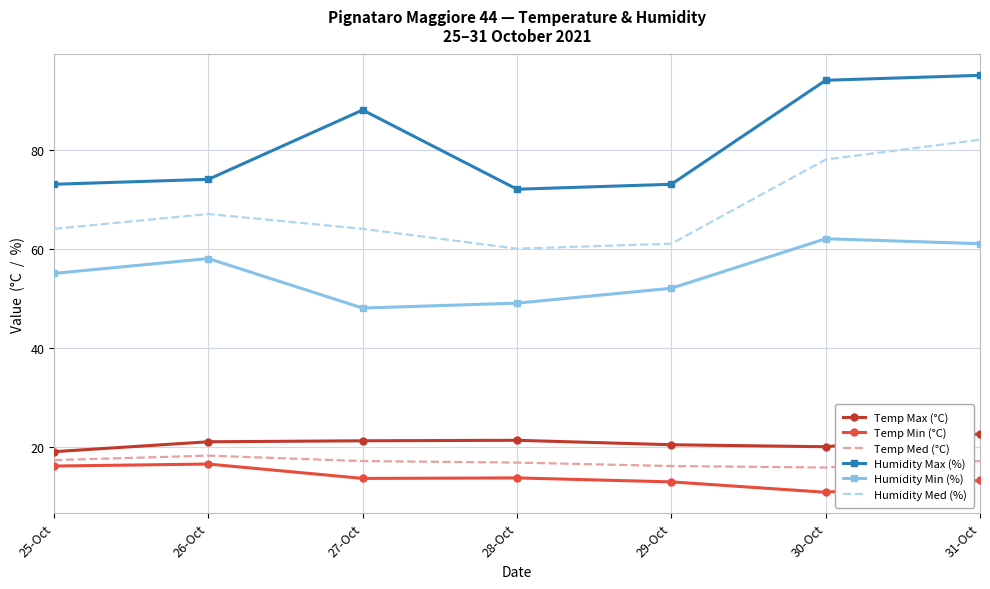

At which label does Temp Min (°C) first exceed 13?

25-Oct